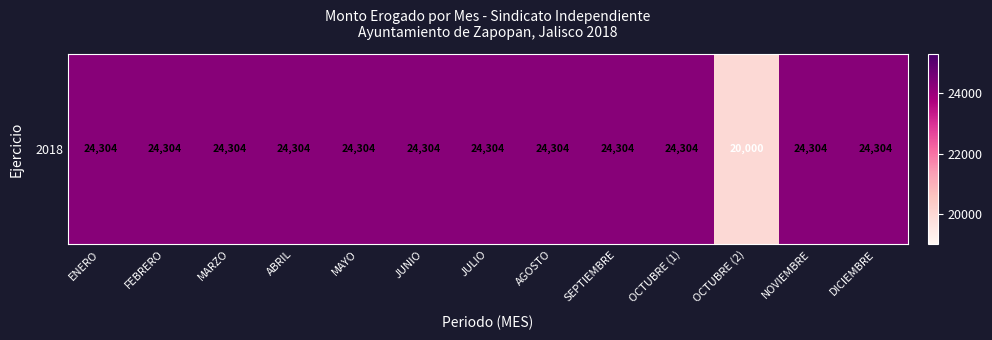

Count the number of categories in the chart.

13